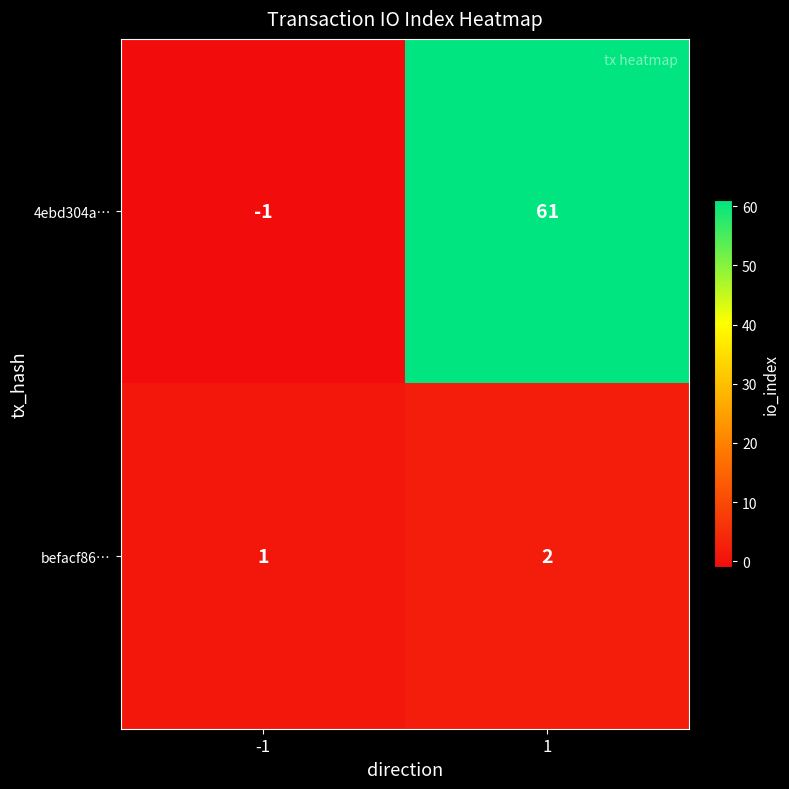

At which category does the chart reach its minimum across all series?

-1